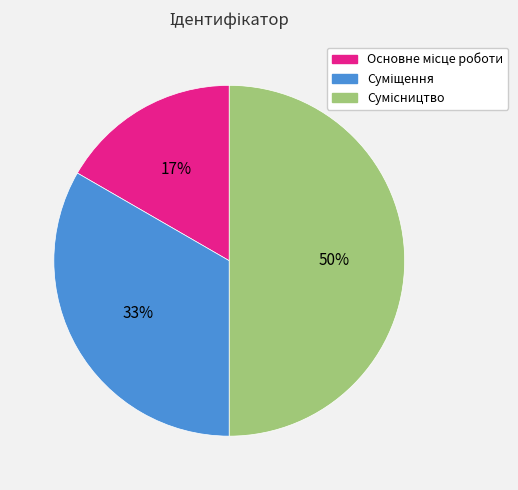

To the nearest percent, what is the difference between the largest and smallest slice percentages?

33%